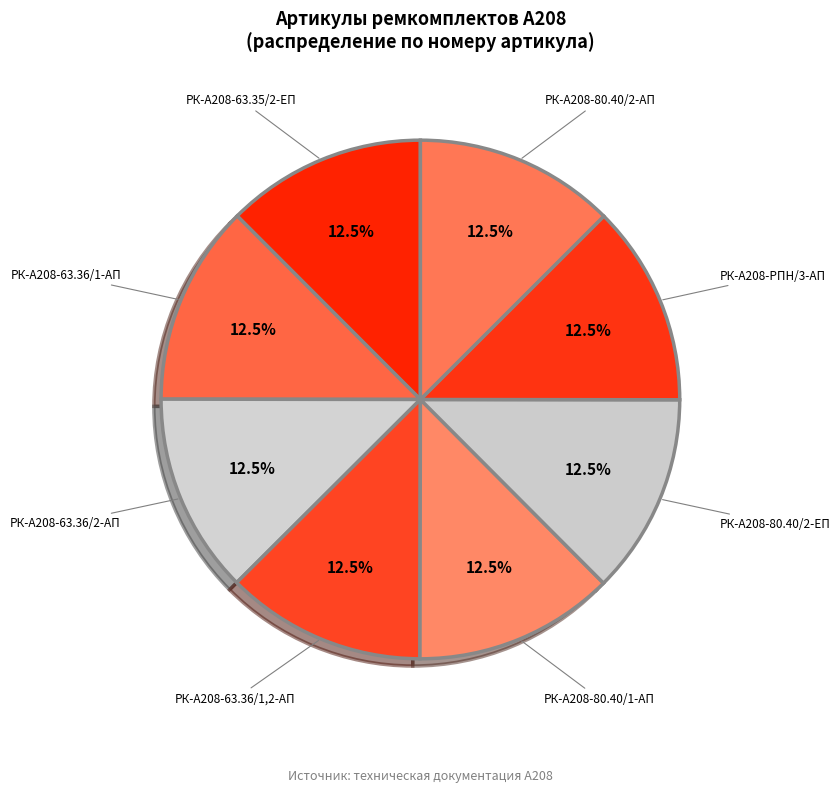

True or false: РК-А208-63.36/2-АП accounts for 27% of the total.

False